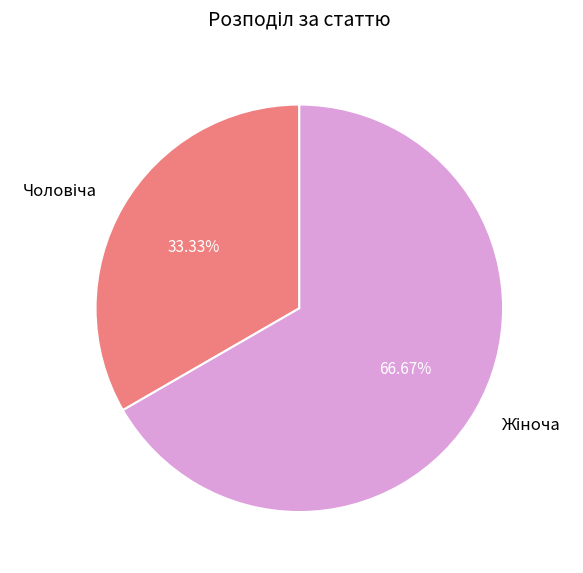

Is there any slice that represents more than half of the pie?

Yes